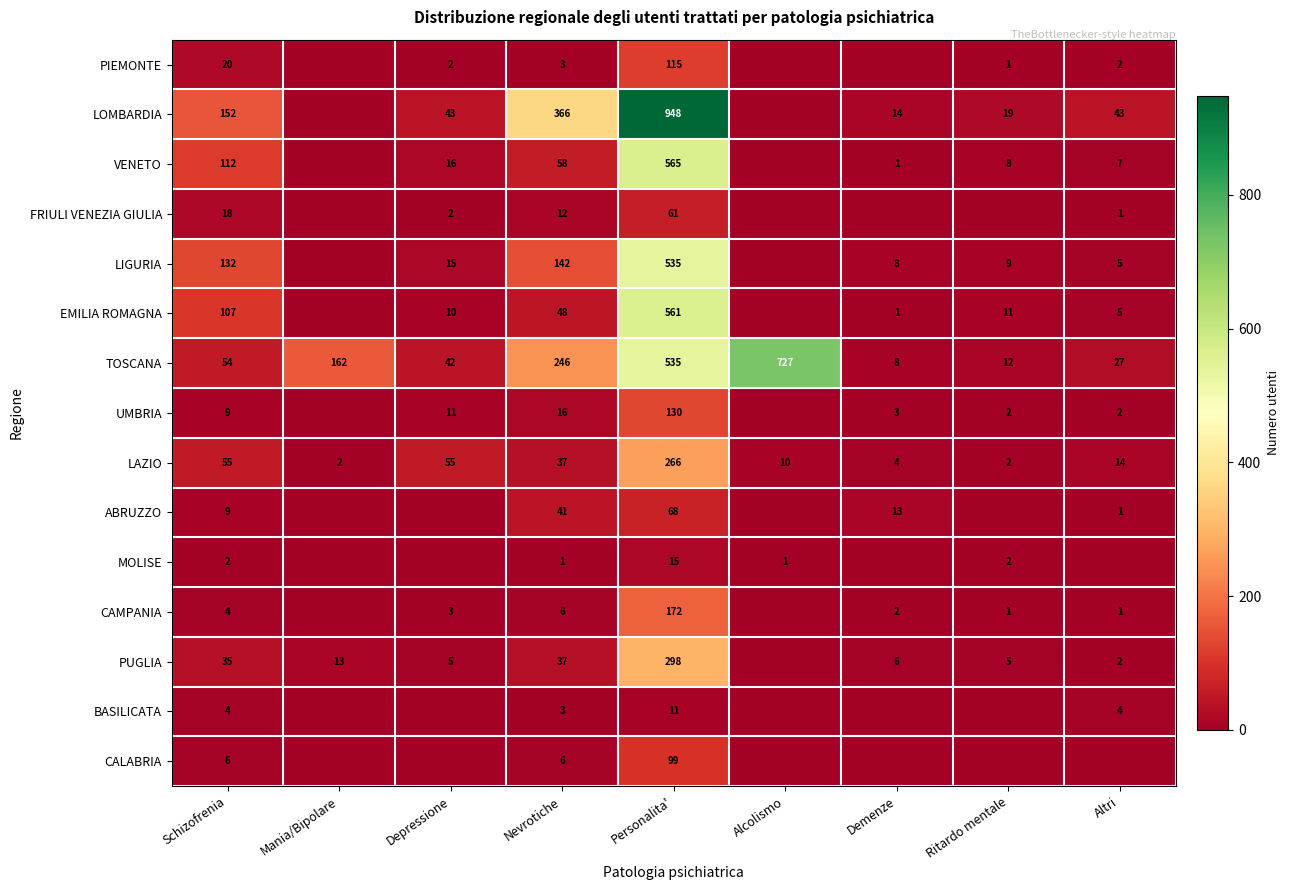

The value of TOSCANA at Depressione is 42. True or false?

True